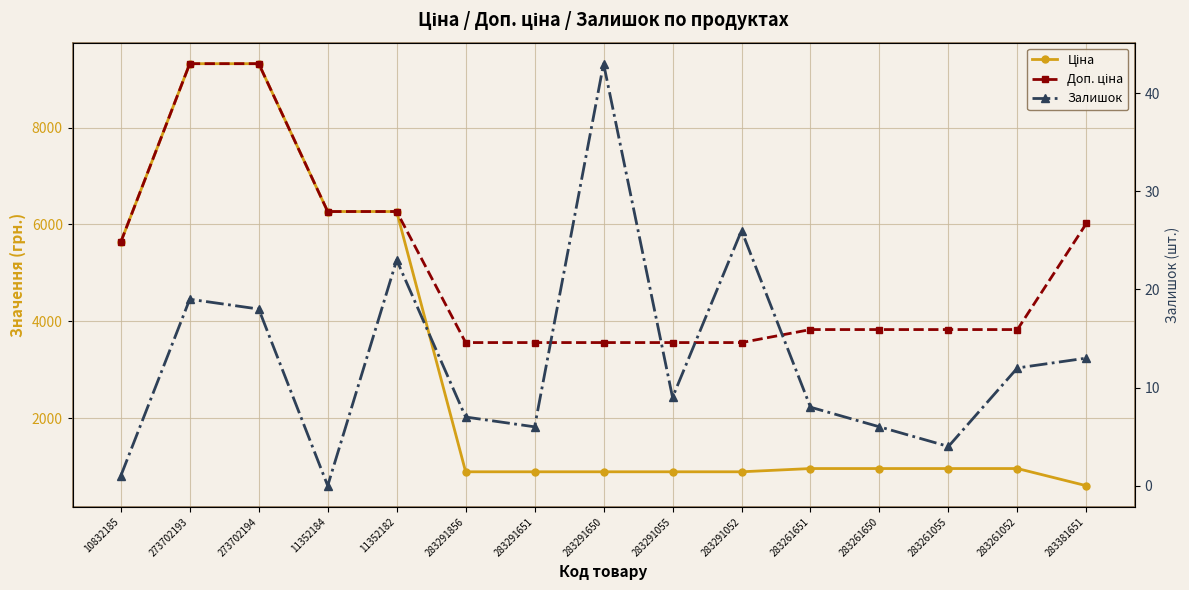

Which has a higher value, 11352182 or 273702194?

273702194